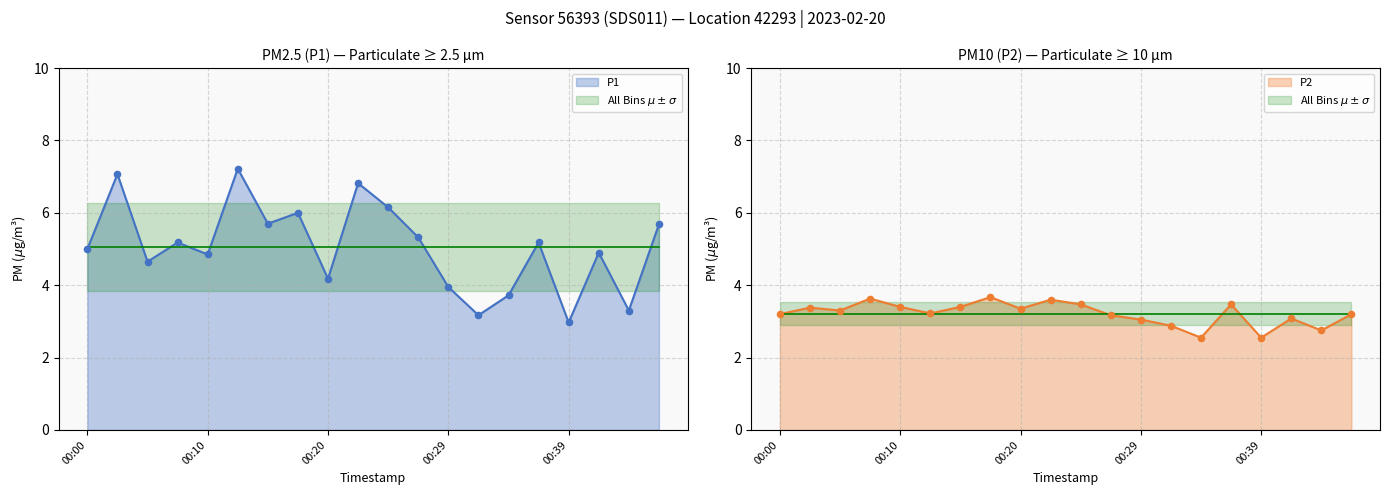

Which series has the largest Y range (max minus min)?

P1